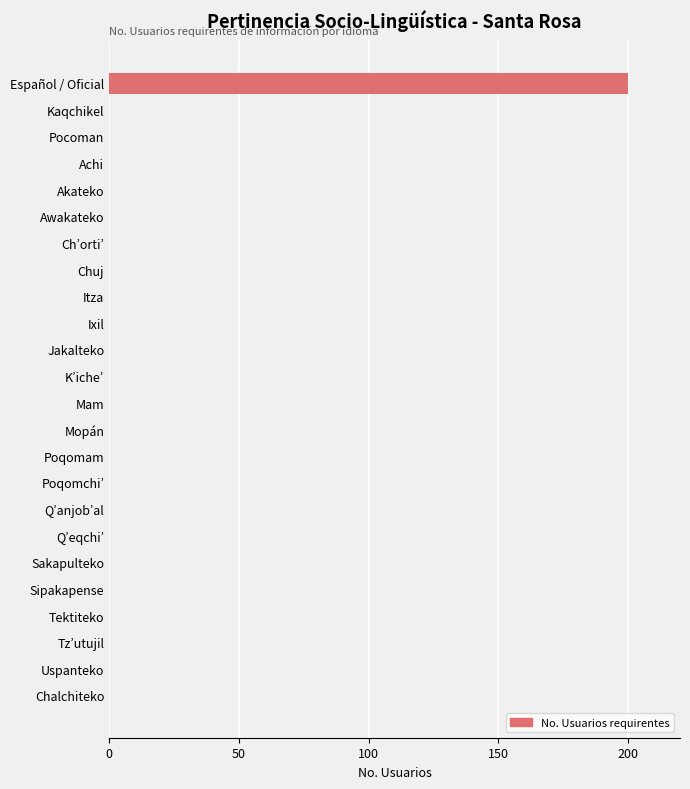

The chart shows a value of 0 at Kaqchikel. True or false?

True